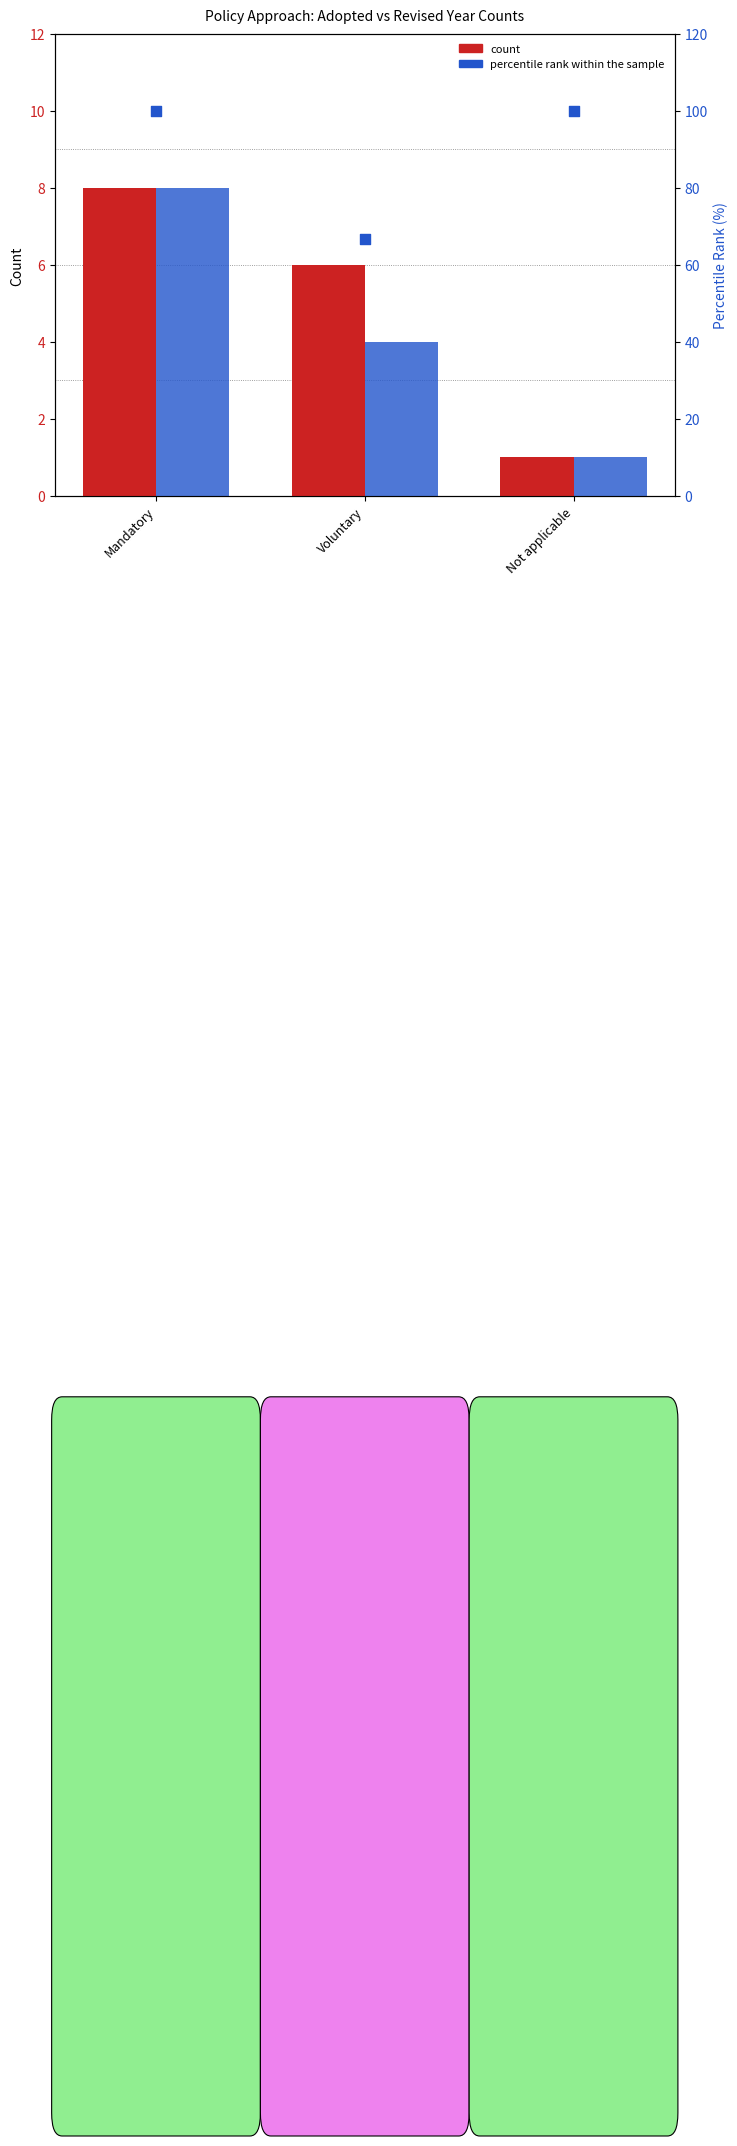

What is the total value across all series at Voluntary?

76.7